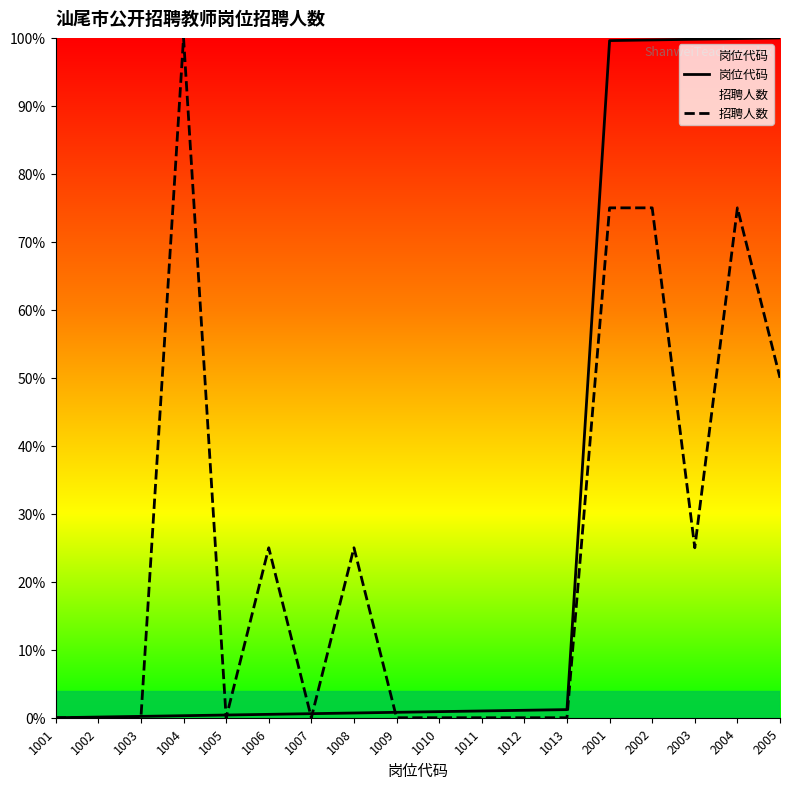

Rank the series at 2002 from highest to lowest value.

岗位代码, 招聘人数